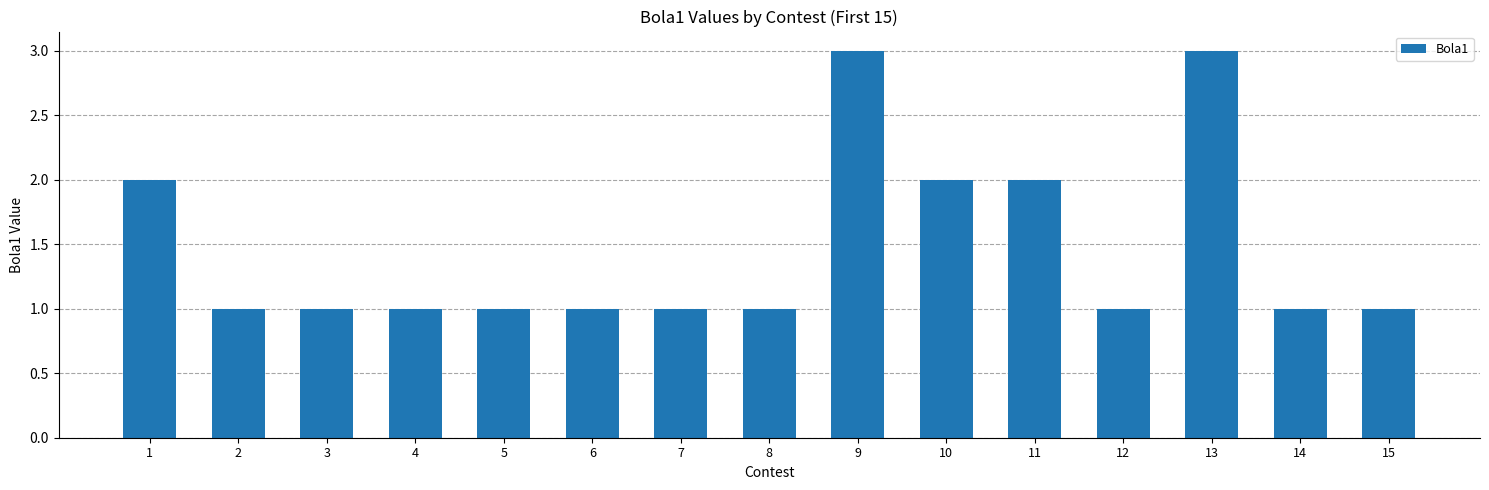

The chart shows a value of 1 at 8. True or false?

True